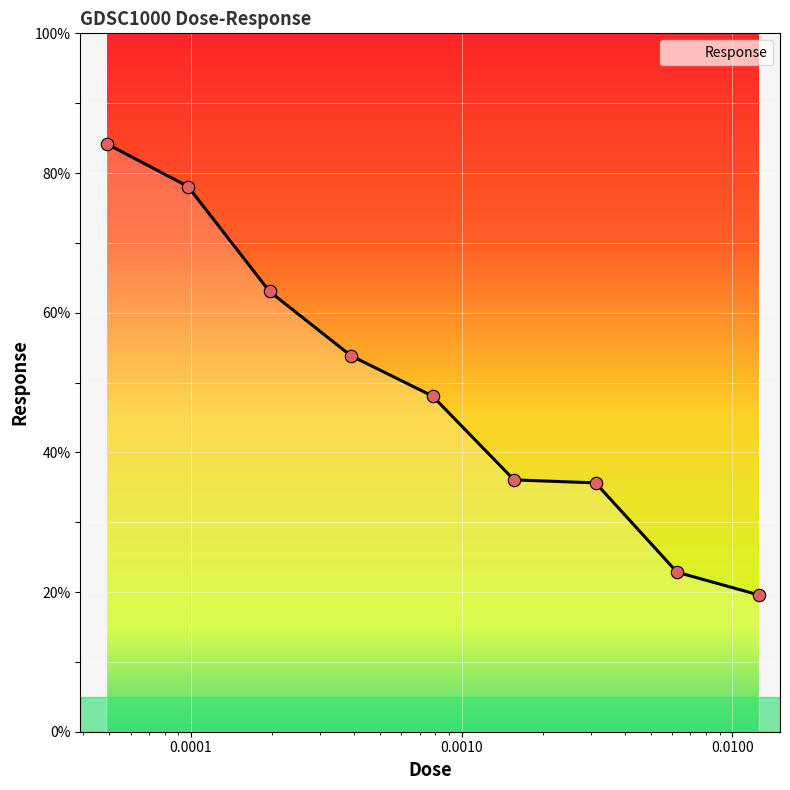

What is the minimum value shown in the chart?

19.6